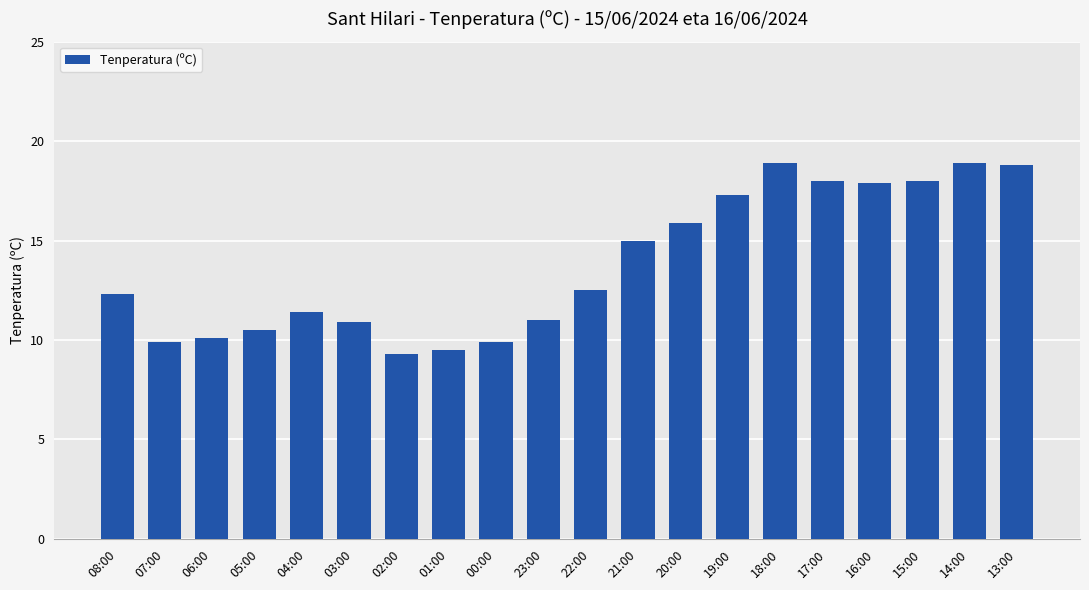

What position from the right is 22:00?

10